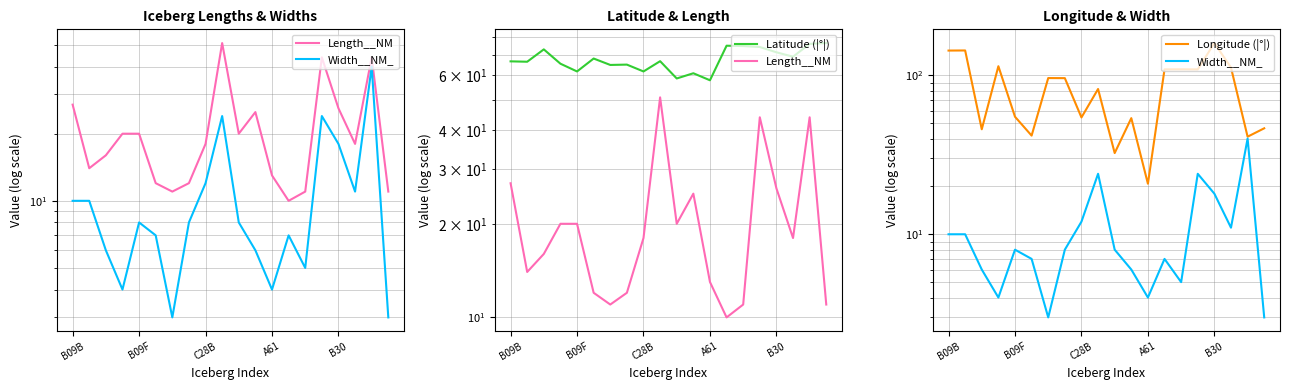

What is the difference between the second highest and second lowest values in the Width__NM_ series?

21.0